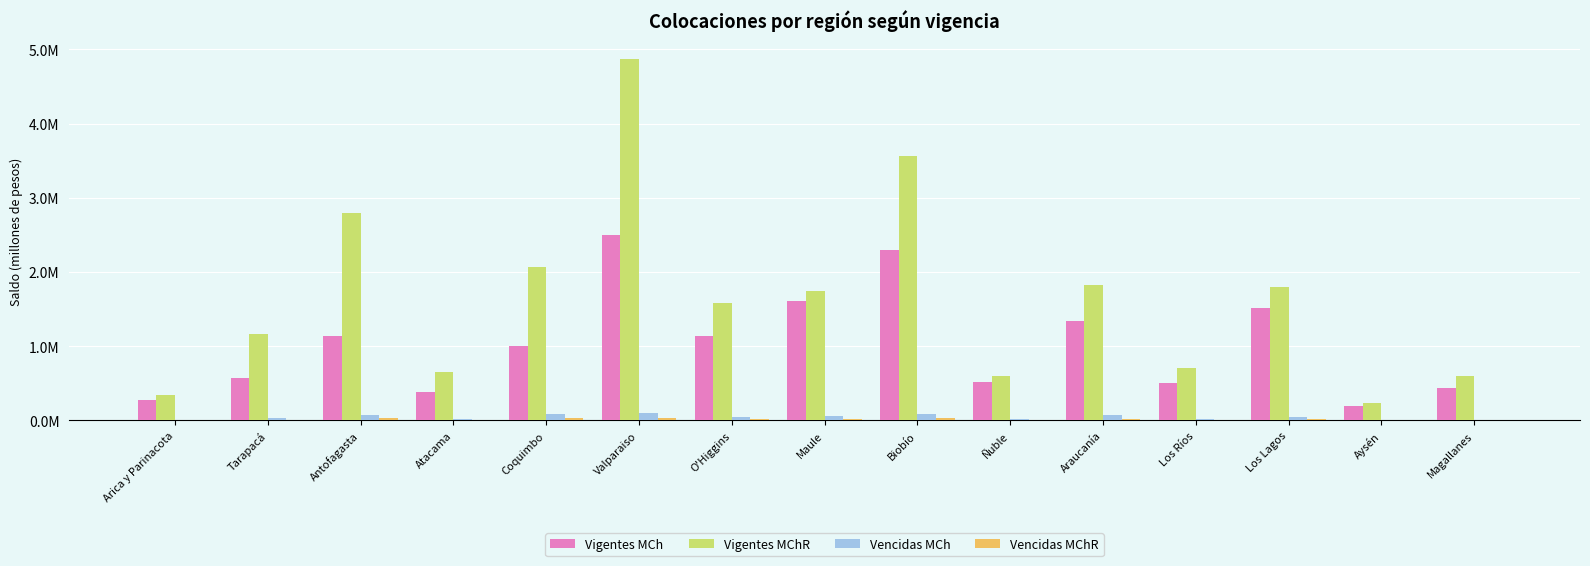

Are the bars grouped side by side (vs. stacked)?

Yes